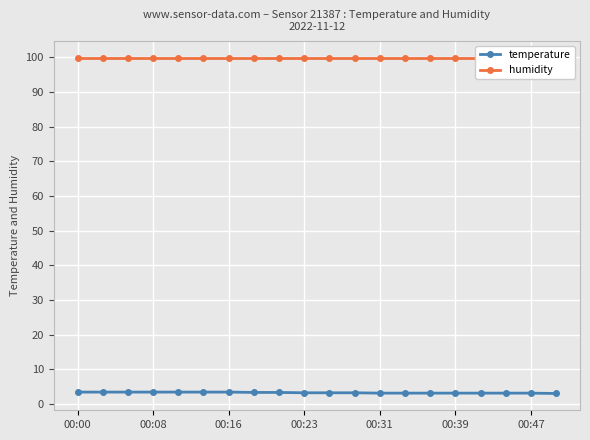

What is the maximum value for temperature?

3.4